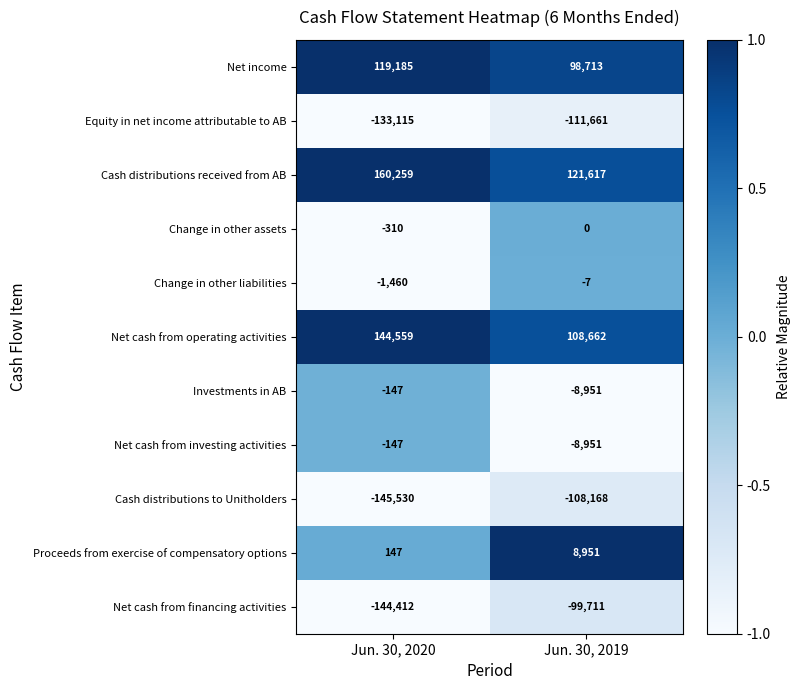

Reading right to left, what are all the values shown in this chart?

Net income: 98713	119185
Equity in net income attributable to AB: -111661	-133115
Cash distributions received from AB: 121617	160259
Change in other assets: 0	-310
Change in other liabilities: -7	-1460
Net cash from operating activities: 108662	144559
Investments in AB: -8951	-147
Net cash from investing activities: -8951	-147
Cash distributions to Unitholders: -108168	-145530
Proceeds from exercise of compensatory options: 8951	147
Net cash from financing activities: -99711	-144412